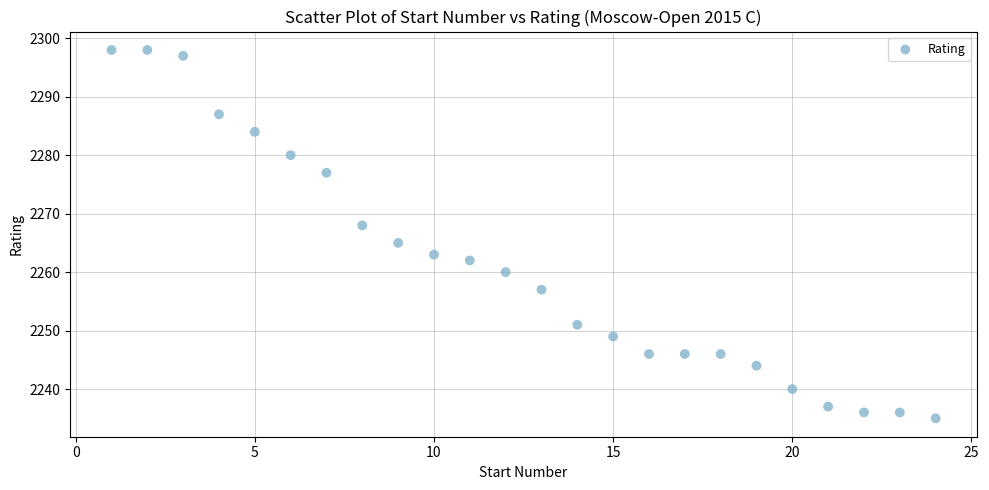

What Y value in the scatter plot is closest to 2266?

2265